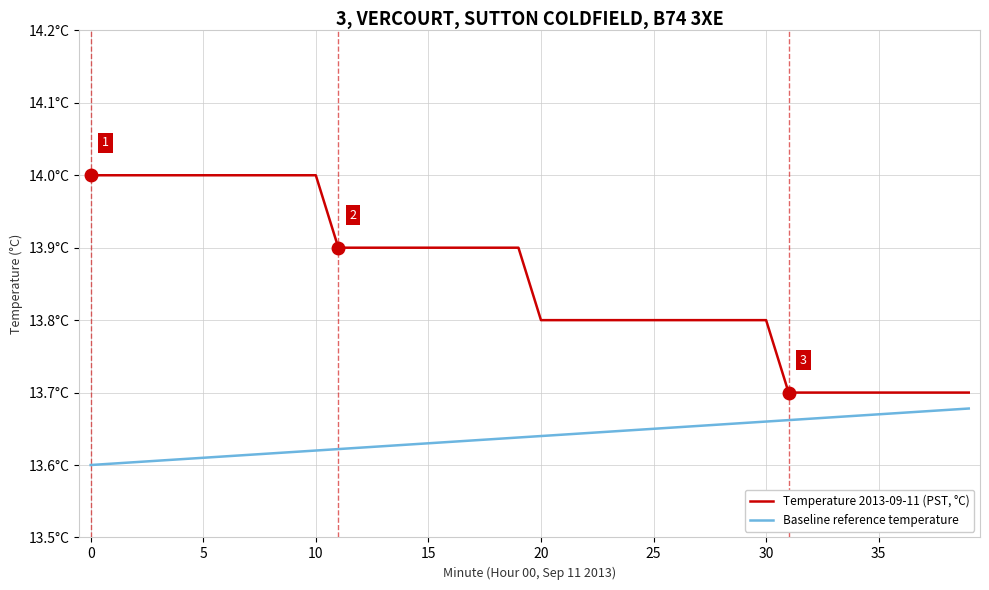

Reading left to right, transcribe all the data shown in this chart.

Temperature 2013-09-11 (PST, °C): 14.0	14.0	14.0	14.0	14.0	14.0	14.0	14.0	14.0	14.0	14.0	13.9	13.9	13.9	13.9	13.9	13.9	13.9	13.9	13.9	13.8	13.8	13.8	13.8	13.8	13.8	13.8	13.8	13.8	13.8	13.8	13.7	13.7	13.7	13.7	13.7	13.7	13.7	13.7	13.7
Baseline reference temperature: 13.6	13.6	13.6	13.6	13.6	13.6	13.6	13.6	13.6	13.6	13.6	13.6	13.6	13.6	13.6	13.6	13.6	13.6	13.6	13.6	13.6	13.6	13.6	13.6	13.6	13.7	13.7	13.7	13.7	13.7	13.7	13.7	13.7	13.7	13.7	13.7	13.7	13.7	13.7	13.7